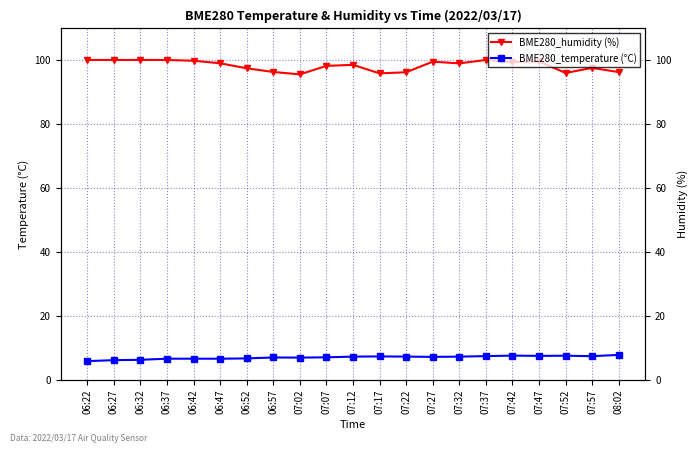

The BME280_humidity (%) series shows 145.1 at 07:02. True or false?

False